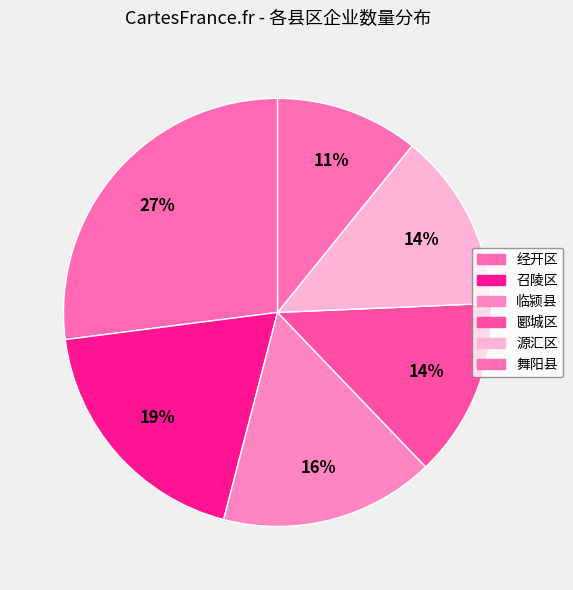

How many segments does this pie chart have?

6